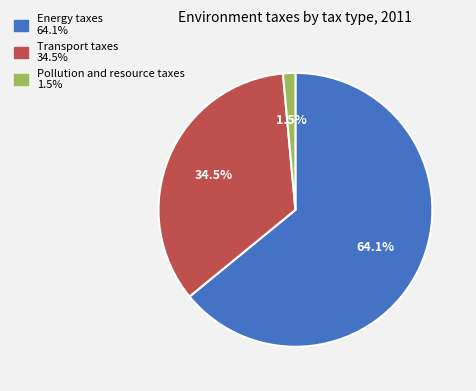

Which slice is the smallest?

Pollution and resource taxes